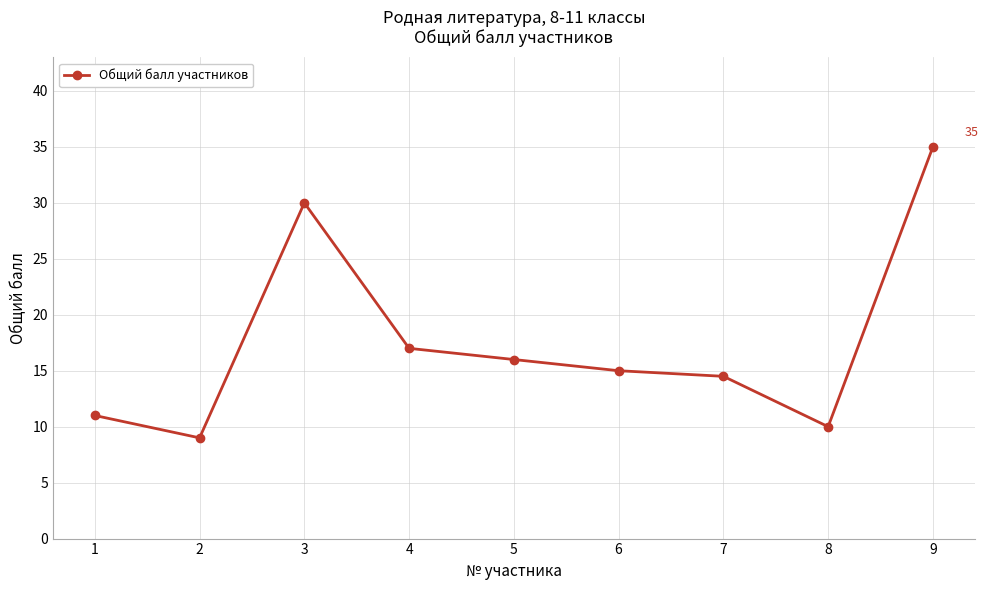

List the labels in order of value, largest first.

9, 3, 4, 5, 6, 7, 1, 8, 2